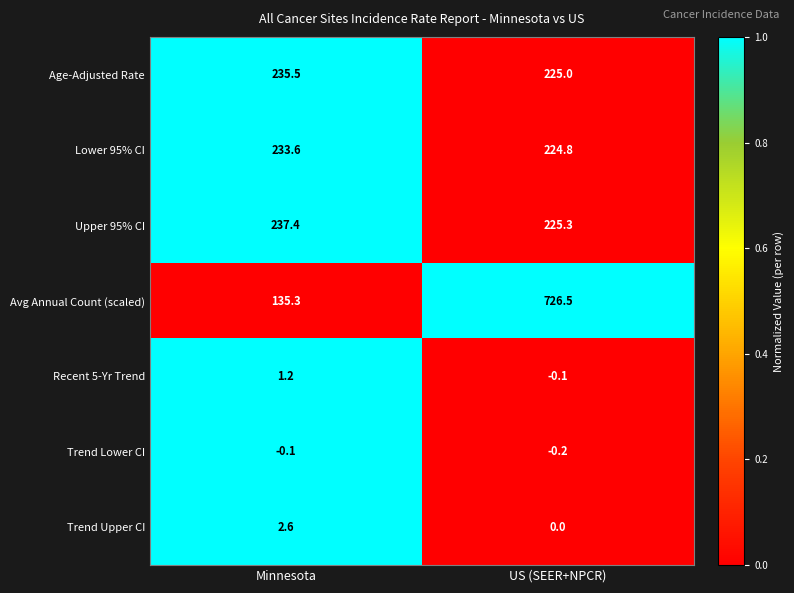

At which label is Upper 95% CI closest to 231?

US (SEER+NPCR)